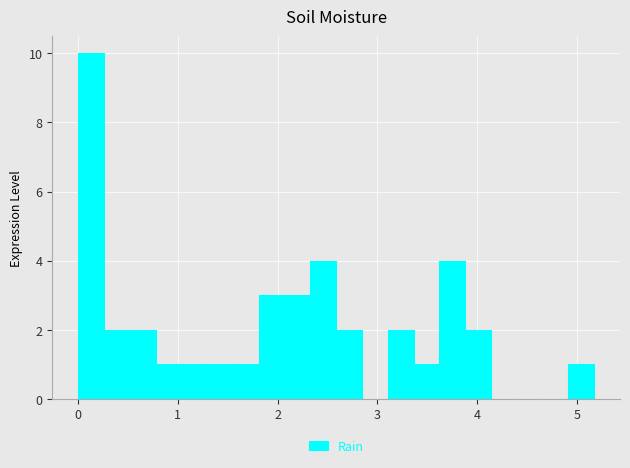

Around what value on the x-axis is the tallest bar? Give the approximate position of its centre, as read against the axis.

0.1